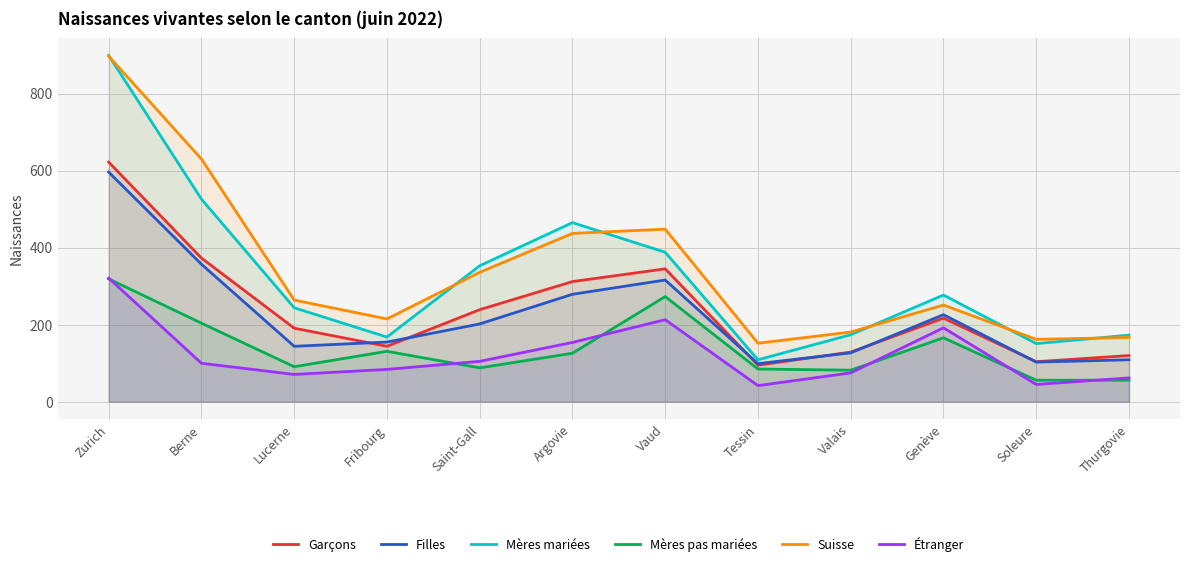

What position from the right is Argovie?

7